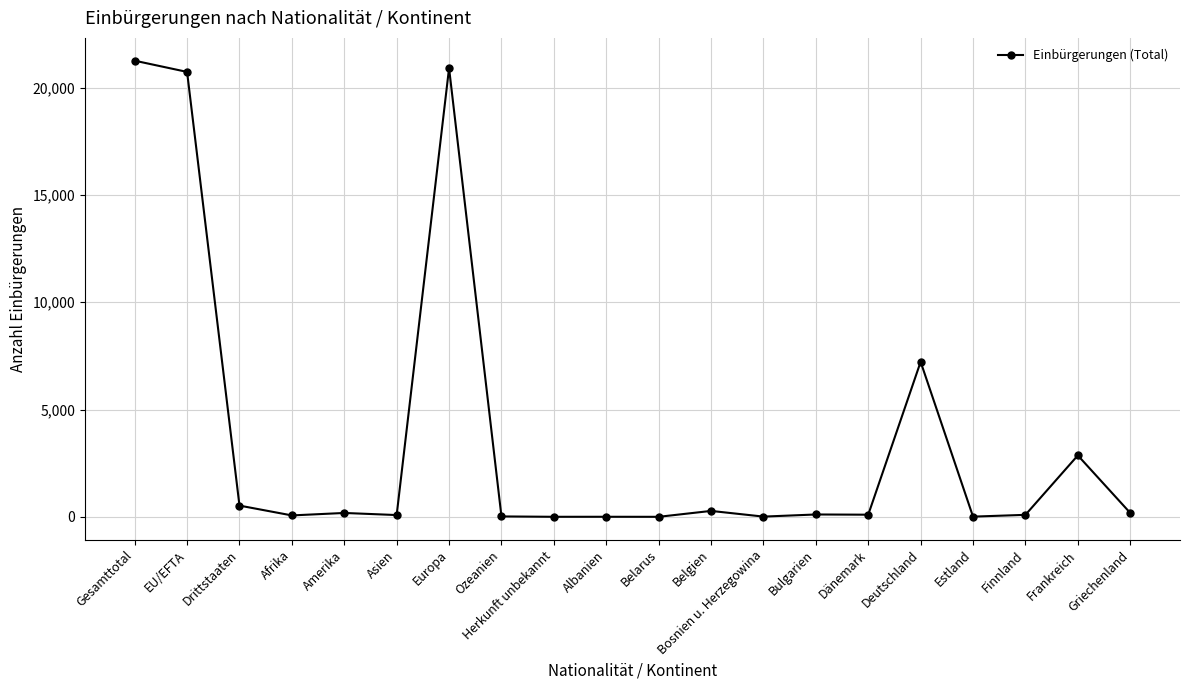

What is the label of the 8th point from the left?

Ozeanien